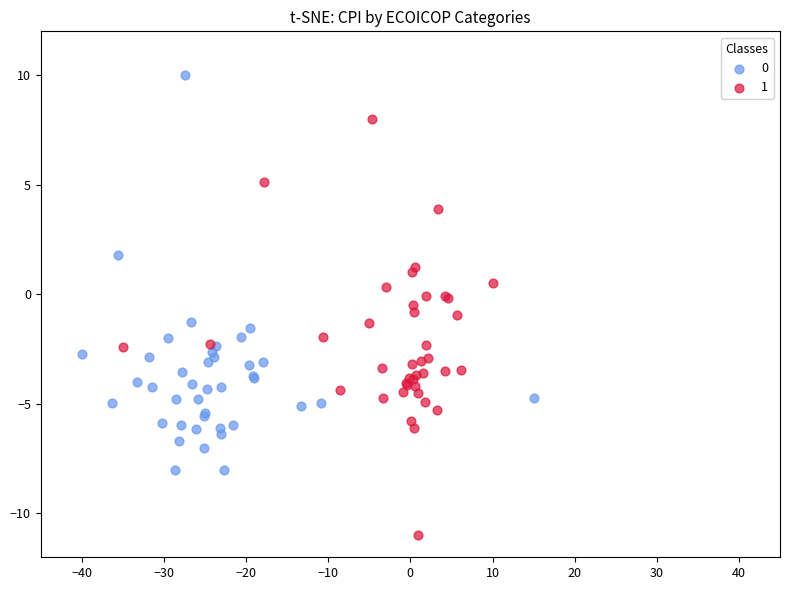

Which series has the largest Y range (max minus min)?

1